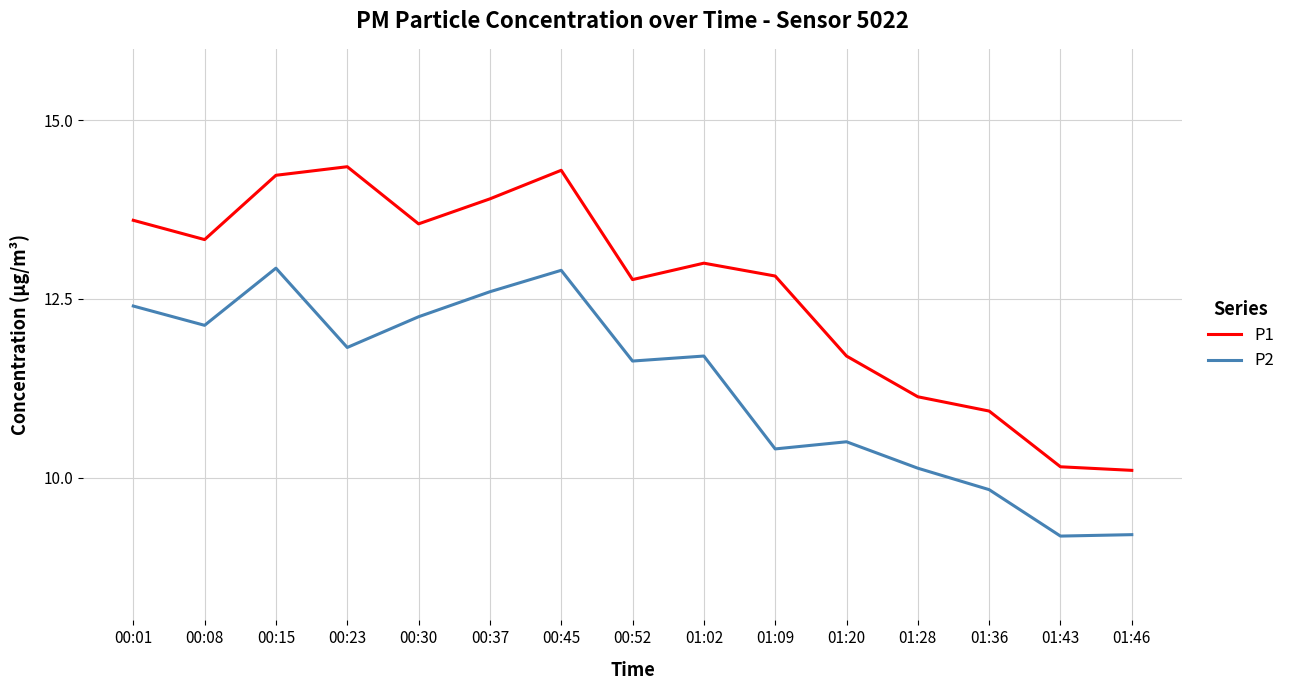

Where is P2 nearest to the value 11?

01:20